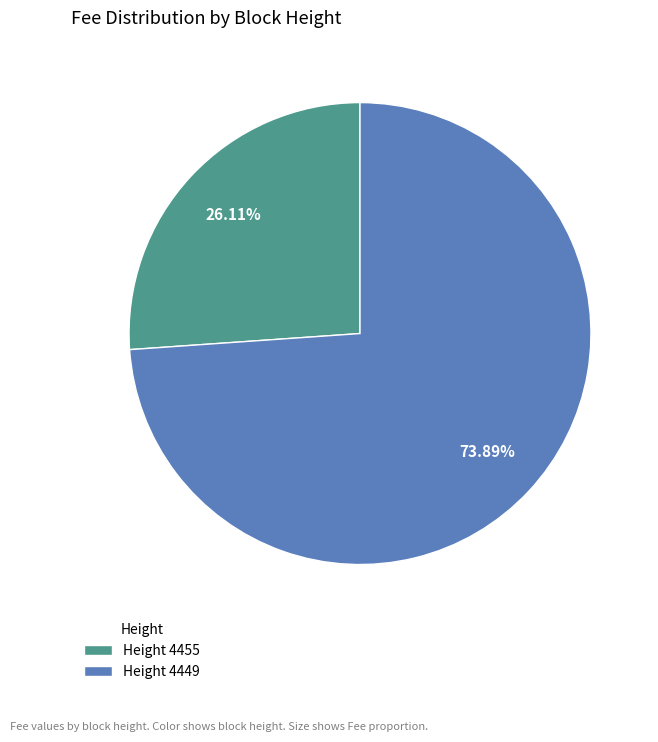

Which has a higher value, Height 4455 or Height 4449?

Height 4449